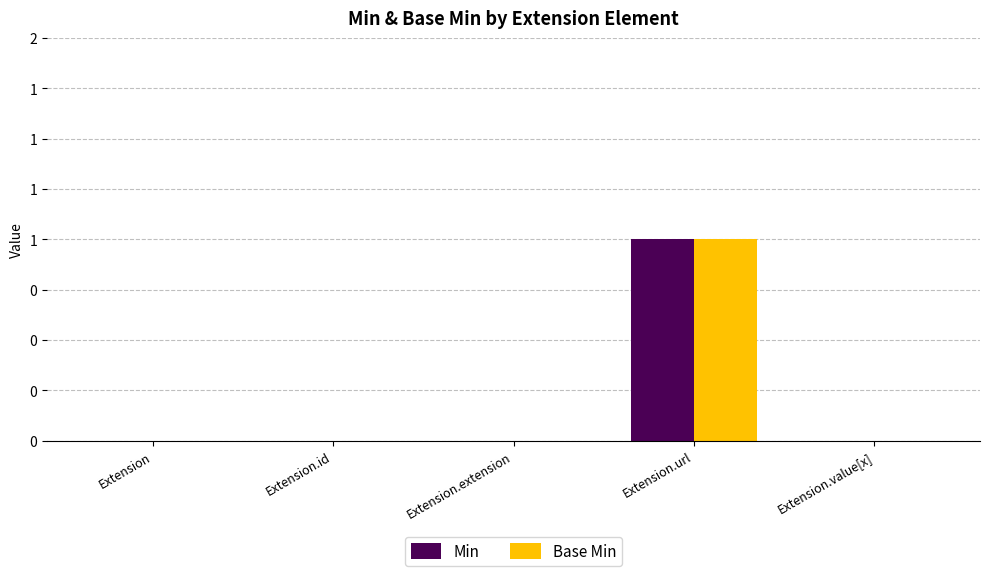

Reading left to right, extract all data points from this chart.

Min: 0	0	0	1	0
Base Min: 0	0	0	1	0